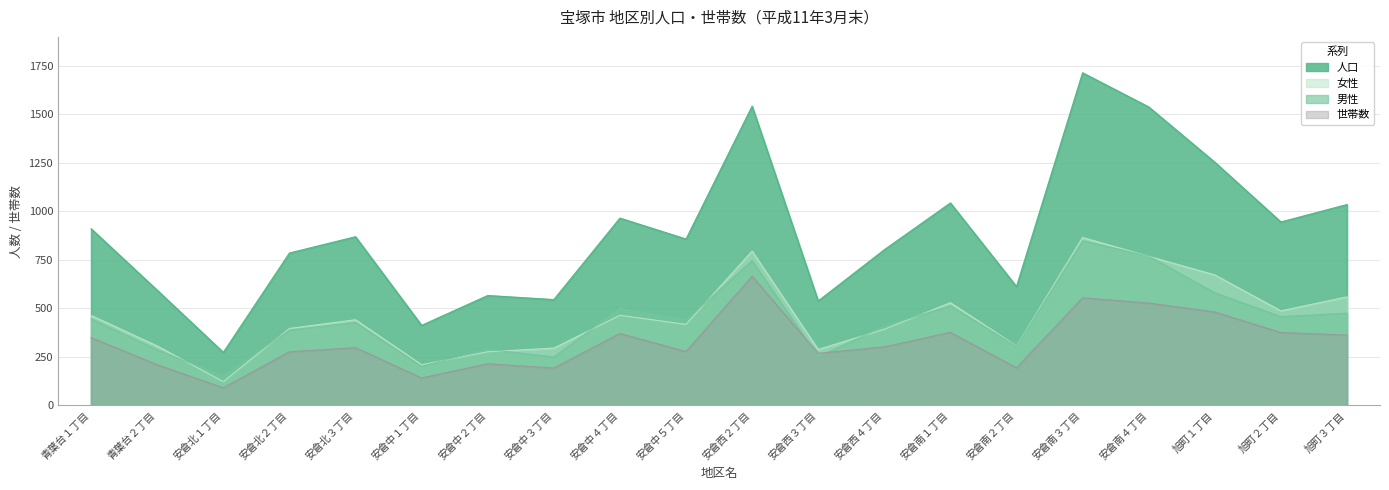

Does the chart display data point markers on the line(s)?

No